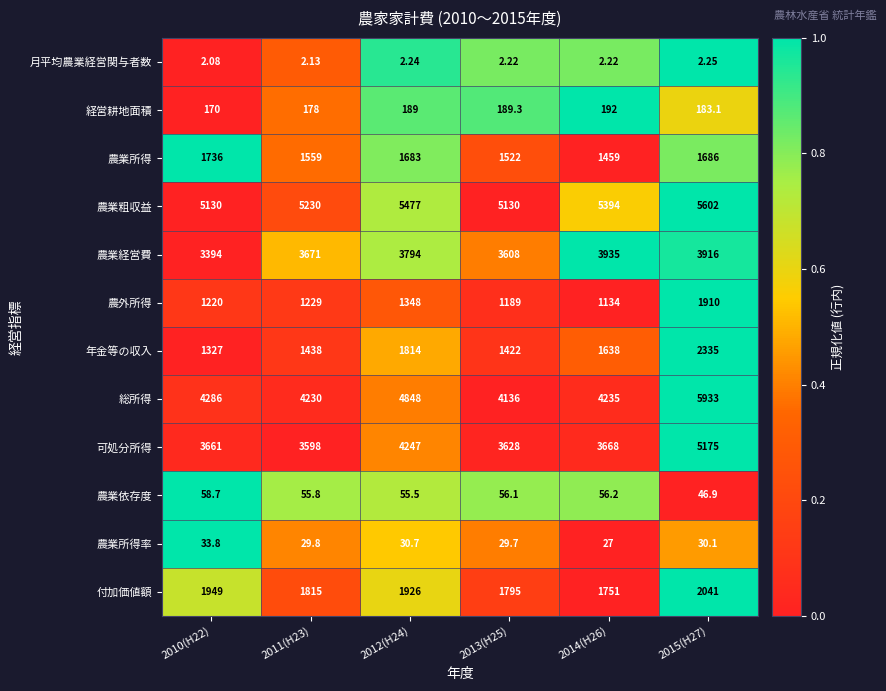

At 2010(H22), list the series in order from smallest to largest.

月平均農業経営関与者数, 農業所得率, 農業依存度, 経営耕地面積, 農外所得, 年金等の収入, 農業所得, 付加価値額, 農業経営費, 可処分所得, 総所得, 農業粗収益